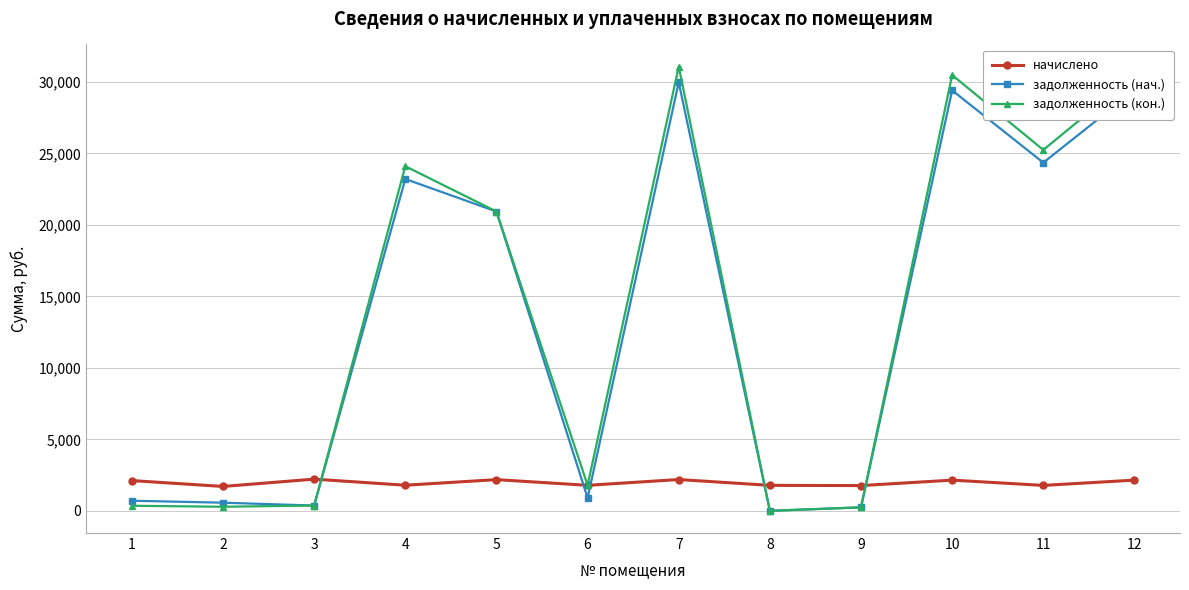

After their last crossing, which series has the higher values: задолженность (кон.) or начислено?

задолженность (кон.)